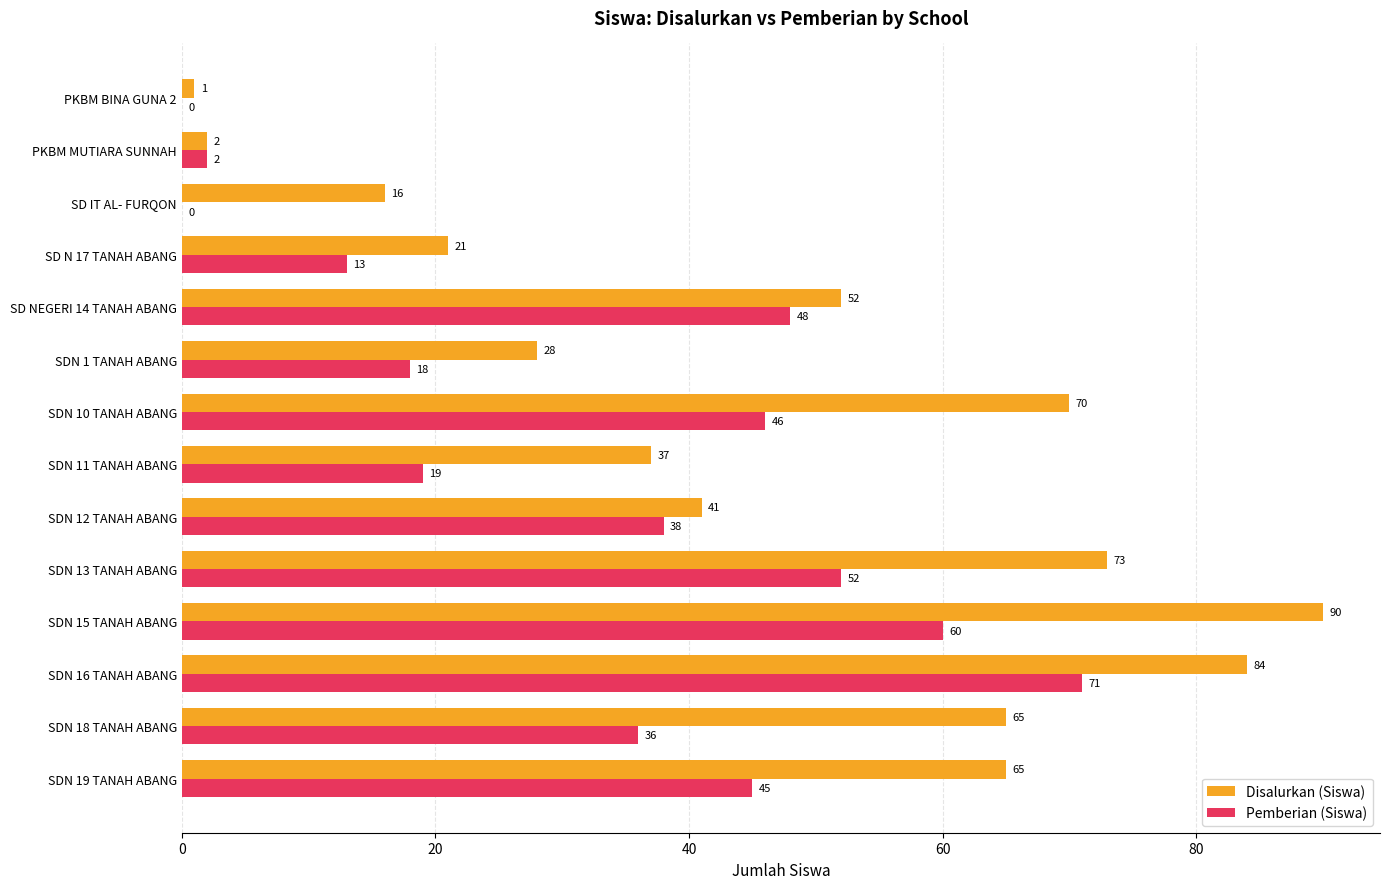

Is the value of Pemberian (Siswa) at SDN 15 TANAH ABANG greater than the value of Disalurkan (Siswa) at SDN 10 TANAH ABANG?

No